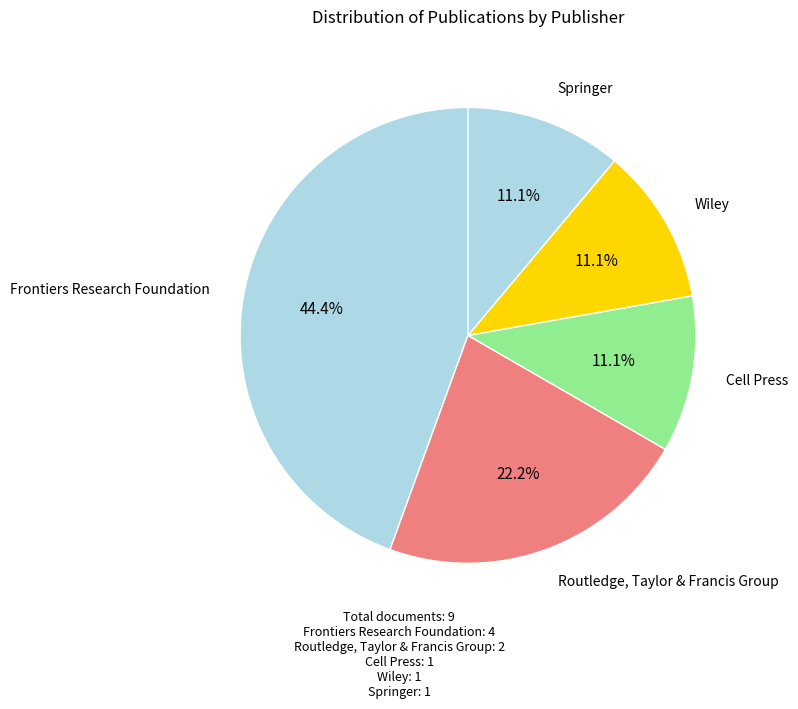

How many slices are in this pie chart?

5